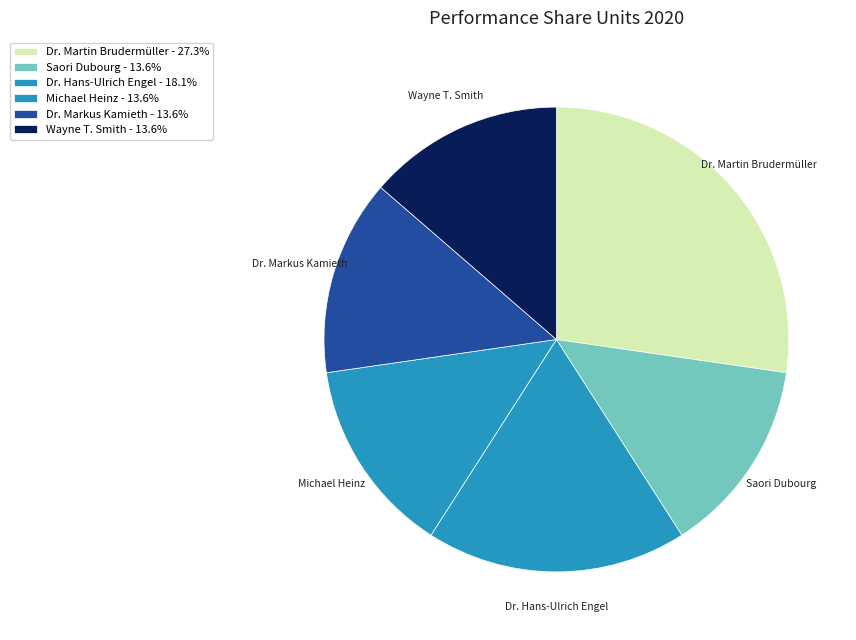

Between Dr. Hans-Ulrich Engel and Dr. Markus Kamieth, which is larger?

Dr. Hans-Ulrich Engel